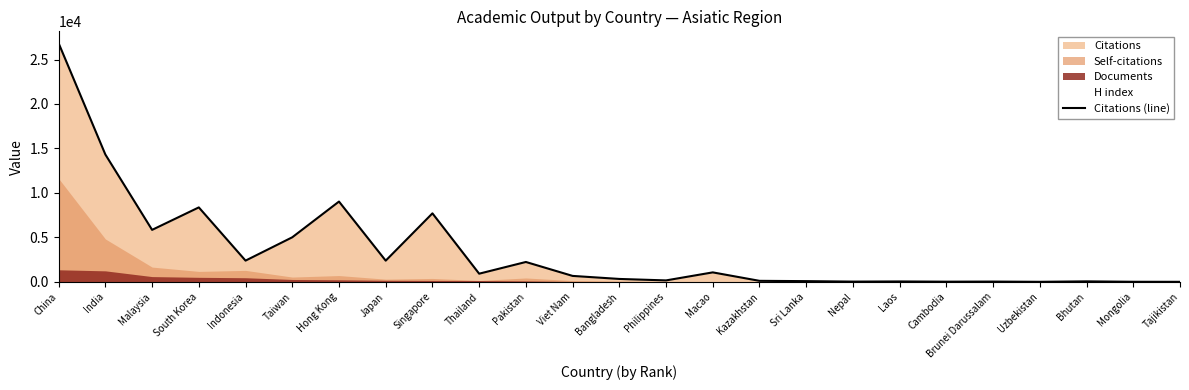

How many data points does each series have?

25